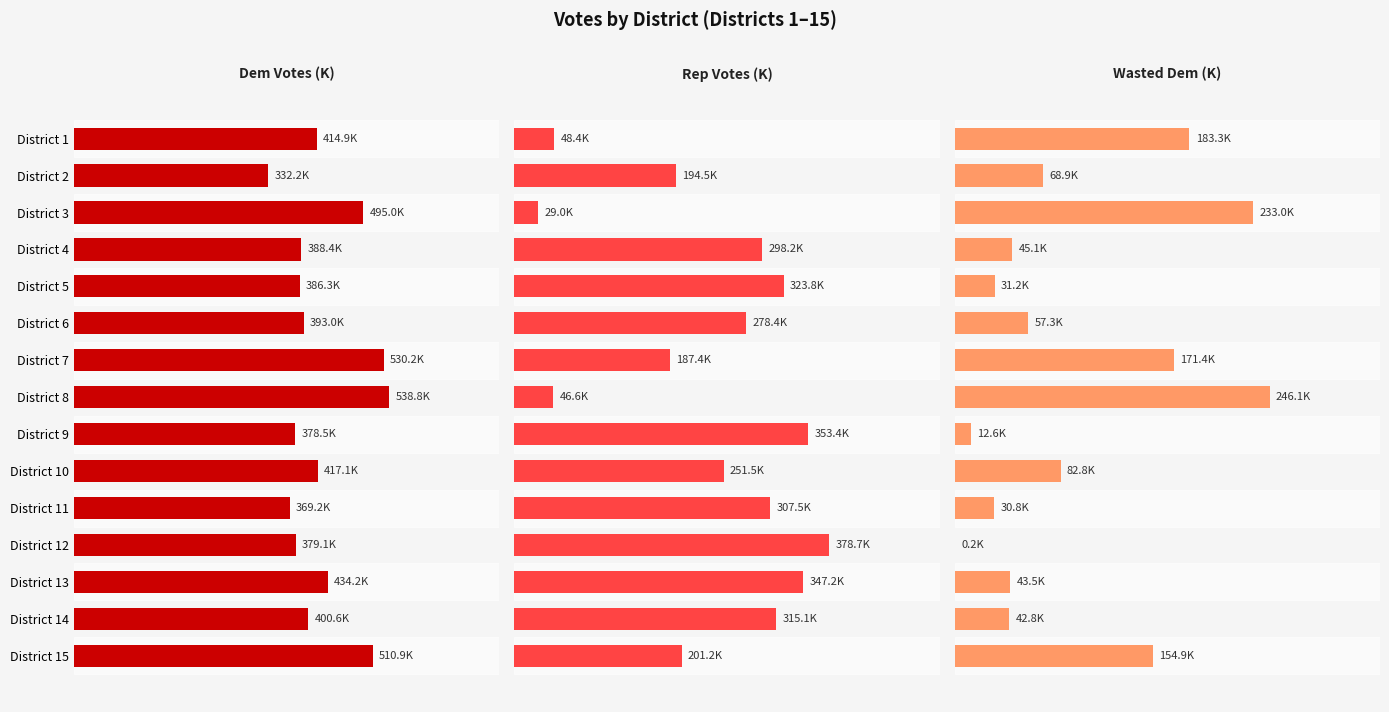

What is the value of the Rep Votes (K) bar at the 9th from the left?

353.4